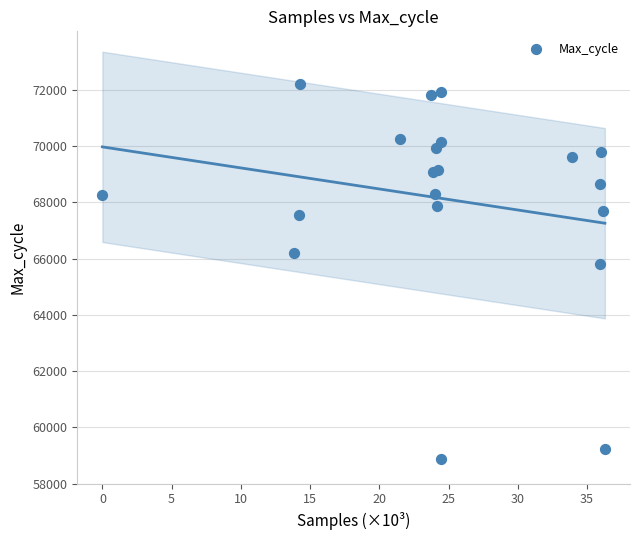

What Y value in the scatter plot is closest to 65549?

65822